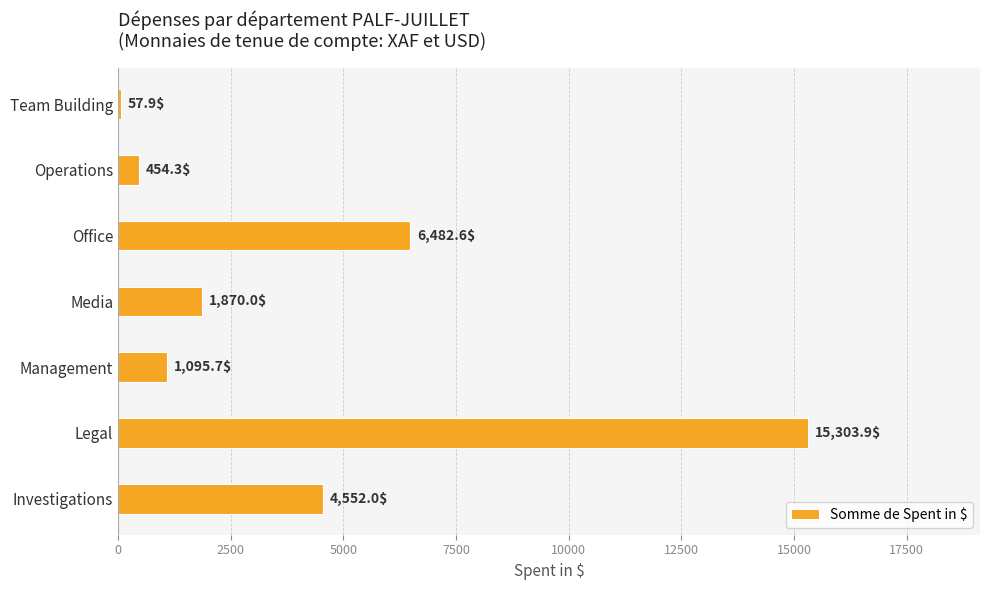

At which category does the chart reach its minimum across all series?

Team Building